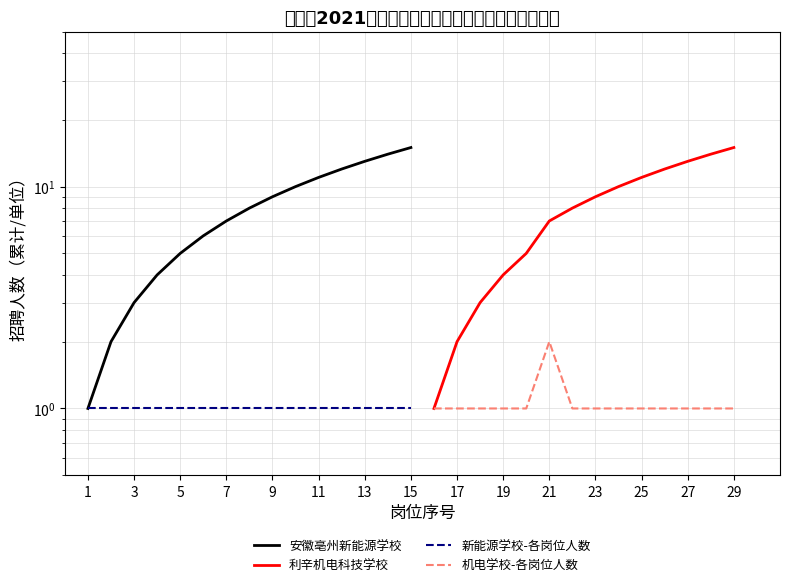

How many points are higher than both their immediate neighbors (excluding endpoints)?

1